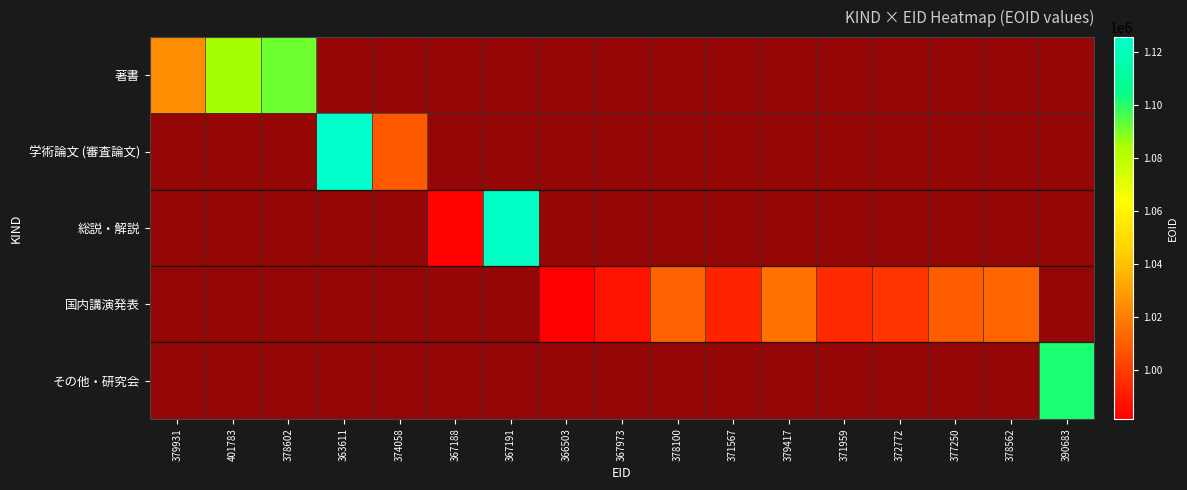

Between 367188 and 378602, which is larger?

378602